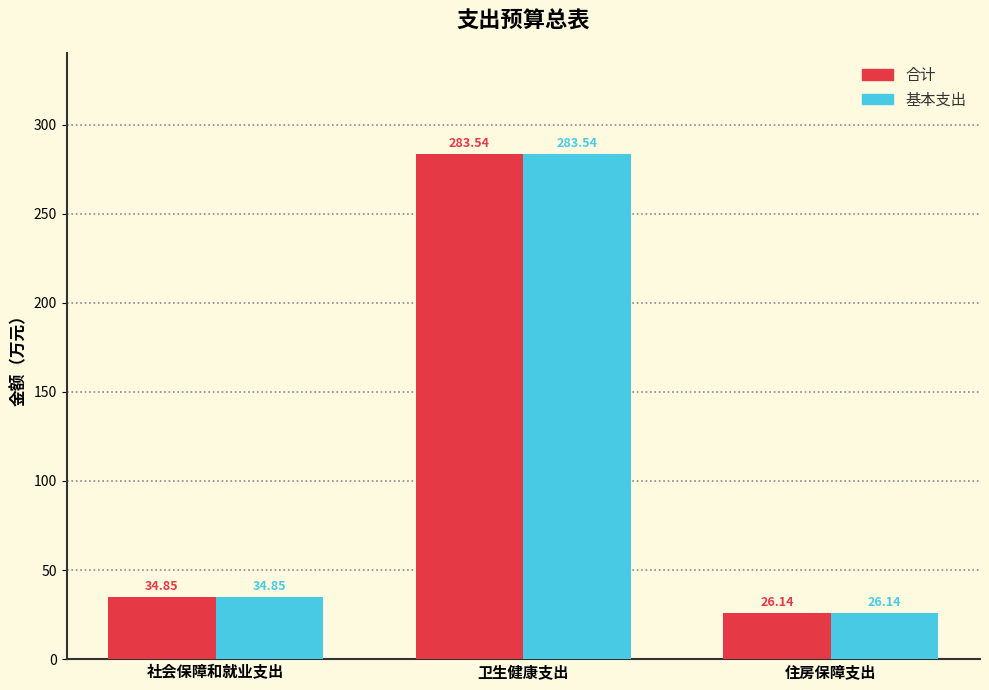

What position from the left is 住房保障支出?

3